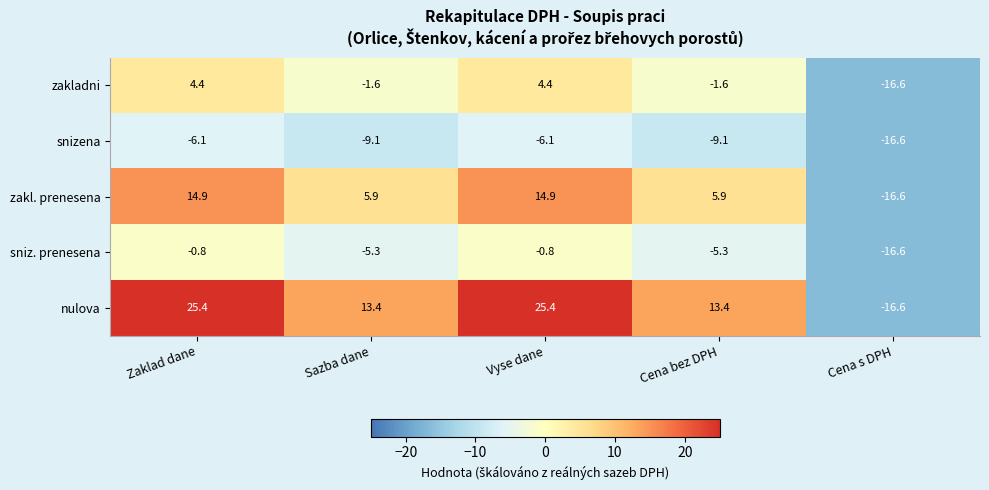

Reading left to right, what are all the values shown in this chart?

zakladni: Zaklad dane=4.4	Sazba dane=-1.6	Vyse dane=4.4	Cena bez DPH=-1.6	Cena s DPH=-16.6
snizena: Zaklad dane=-6.1	Sazba dane=-9.1	Vyse dane=-6.1	Cena bez DPH=-9.1	Cena s DPH=-16.6
zakl. prenesena: Zaklad dane=14.9	Sazba dane=5.9	Vyse dane=14.9	Cena bez DPH=5.9	Cena s DPH=-16.6
sniz. prenesena: Zaklad dane=-0.8	Sazba dane=-5.3	Vyse dane=-0.8	Cena bez DPH=-5.3	Cena s DPH=-16.6
nulova: Zaklad dane=25.4	Sazba dane=13.4	Vyse dane=25.4	Cena bez DPH=13.4	Cena s DPH=-16.6